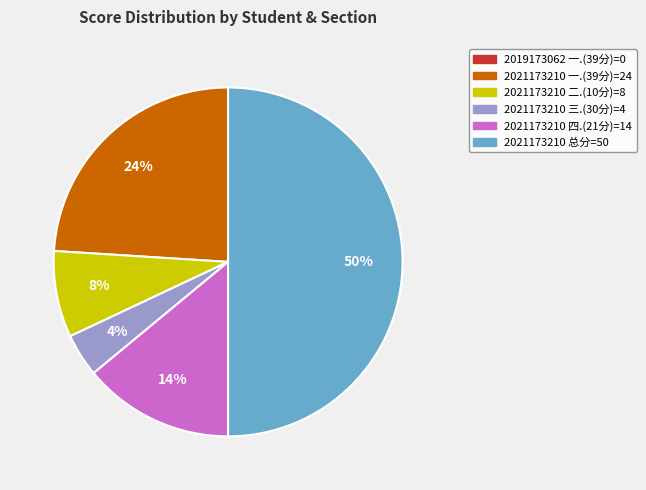

To the nearest percent, what is the difference between the largest and smallest slice percentages?

46%